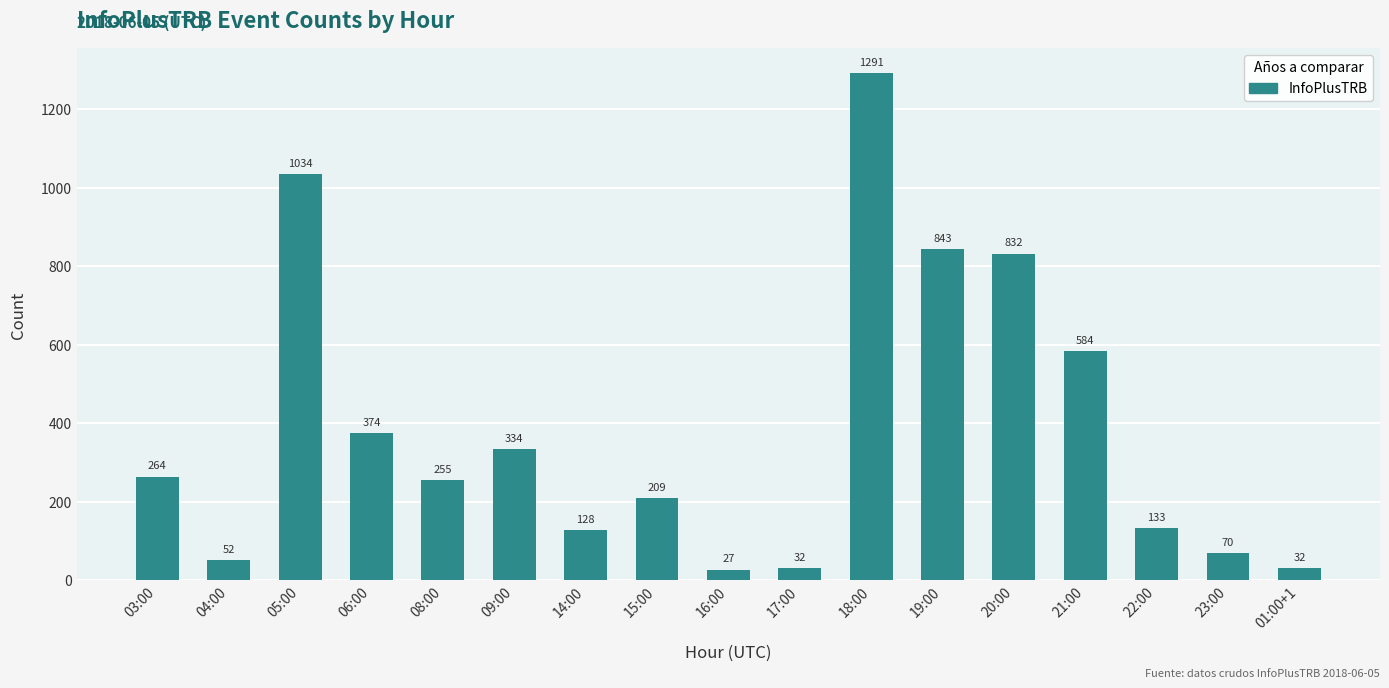

Reading left to right, transcribe all the data shown in this chart.

03:00=264	04:00=52	05:00=1034	06:00=374	08:00=255	09:00=334	14:00=128	15:00=209	16:00=27	17:00=32	18:00=1291	19:00=843	20:00=832	21:00=584	22:00=133	23:00=70	01:00+1=32